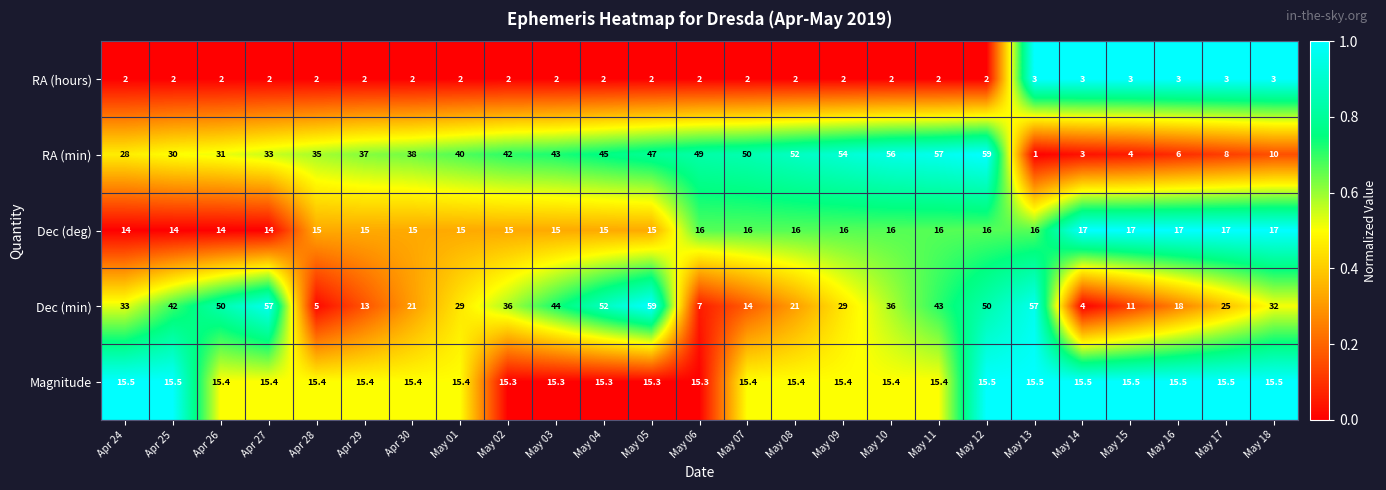

How many series are shown in this chart?

5